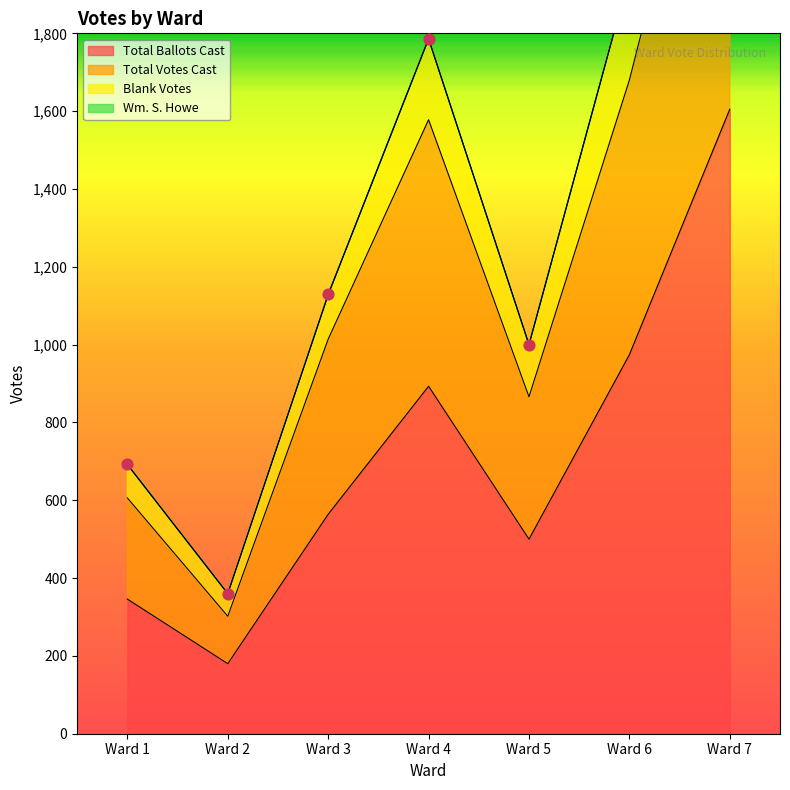

Which series contains the highest Y value?

Total Ballots Cast